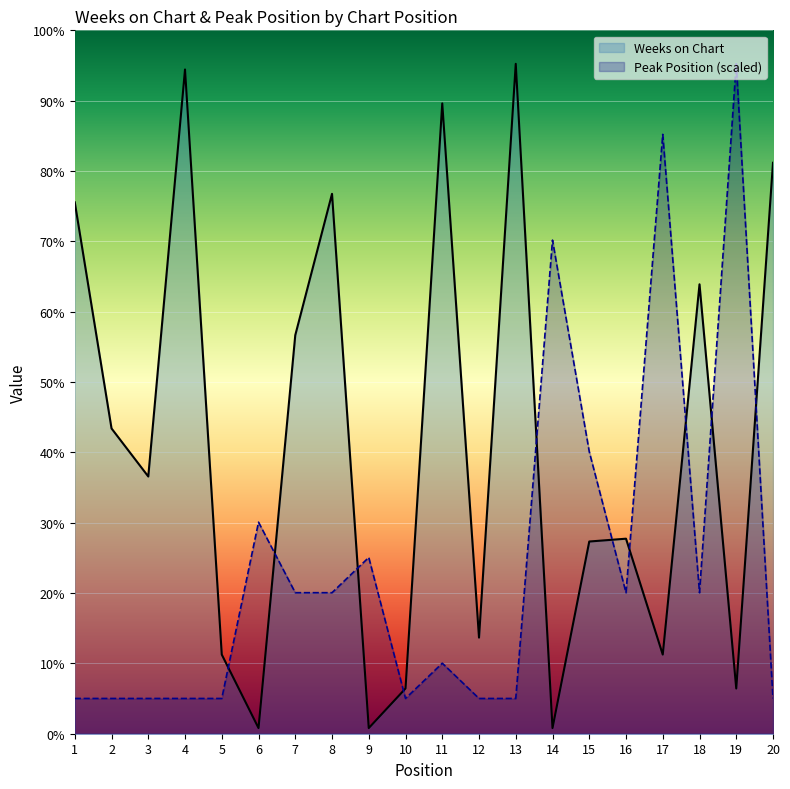

Reading left to right, what are all the values shown in this chart?

Weeks on Chart: 188.0	108.0	91.0	235.0	28.0	2.0	141.0	191.0	2.0	16.0	223.0	34.0	237.0	2.0	68.0	69.0	28.0	159.0	16.0	202.0
Peak Position (scaled): 12.5	12.5	12.5	12.5	12.5	74.8	49.9	49.9	62.4	12.5	24.9	12.5	12.5	174.6	99.8	49.9	212.1	49.9	237.0	12.5